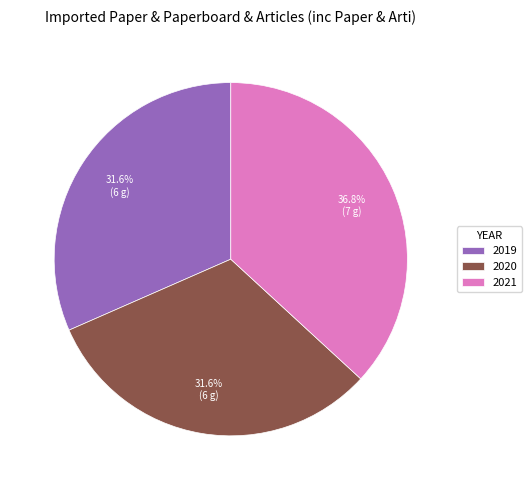

Is 2019 the majority of the pie?

No